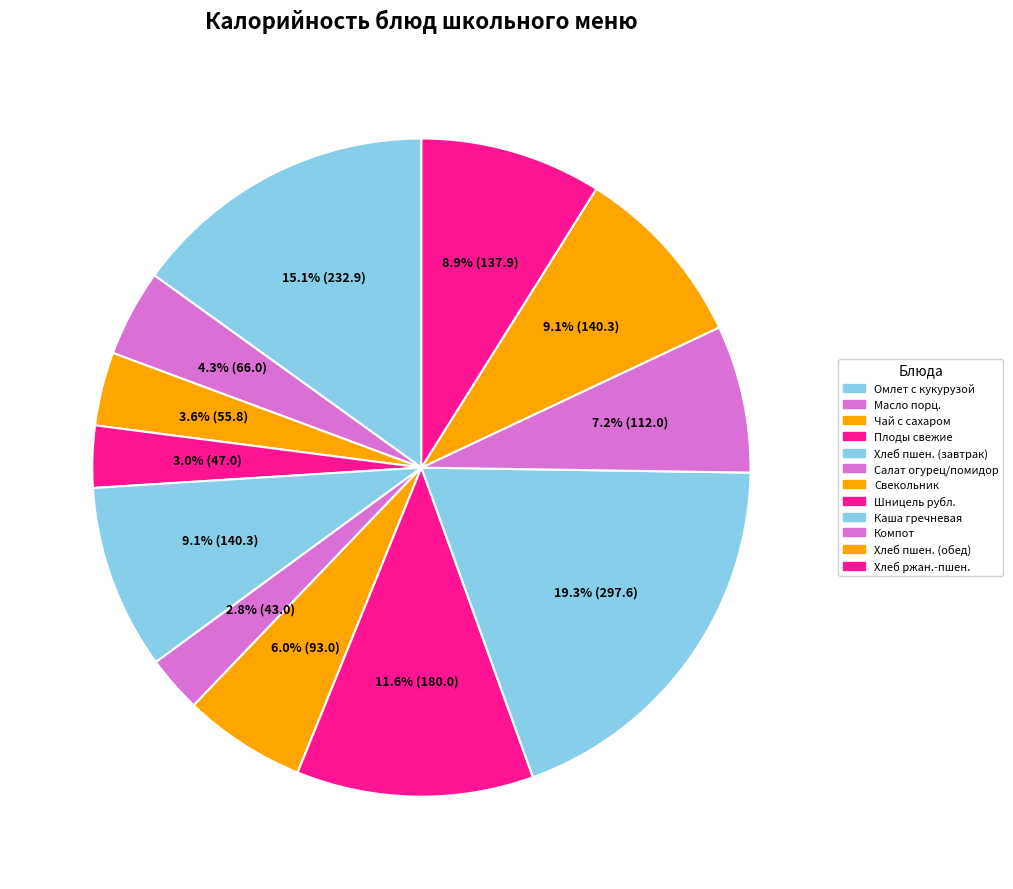

How many segments does this pie chart have?

12